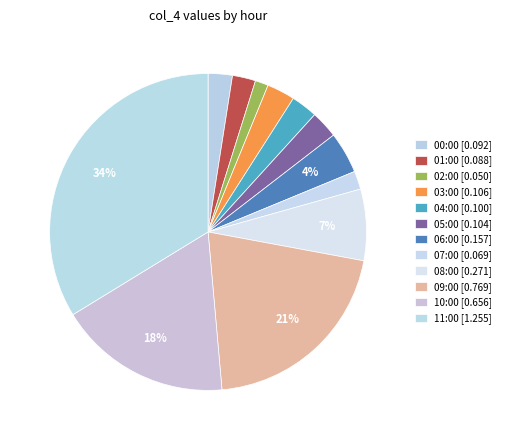

What percentage is the 06:00 slice, to the nearest percent?

4%